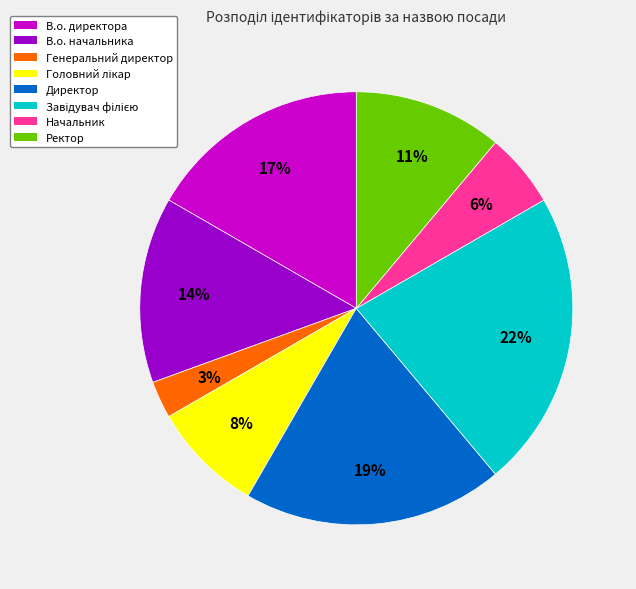

Is Генеральний директор the majority of the pie?

No